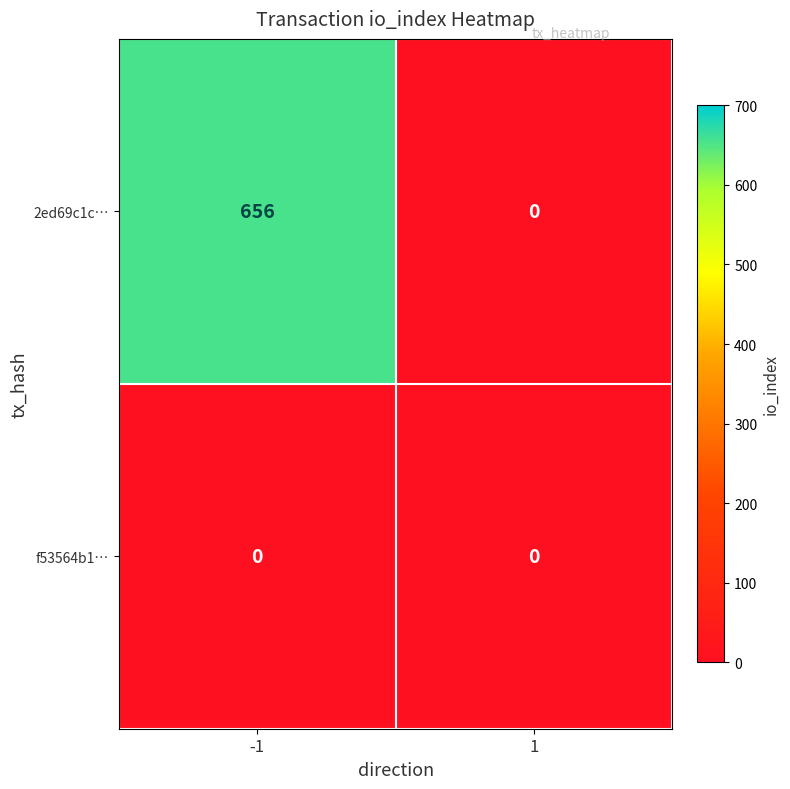

What is the highest value of the 2ed69c1c… series?

656